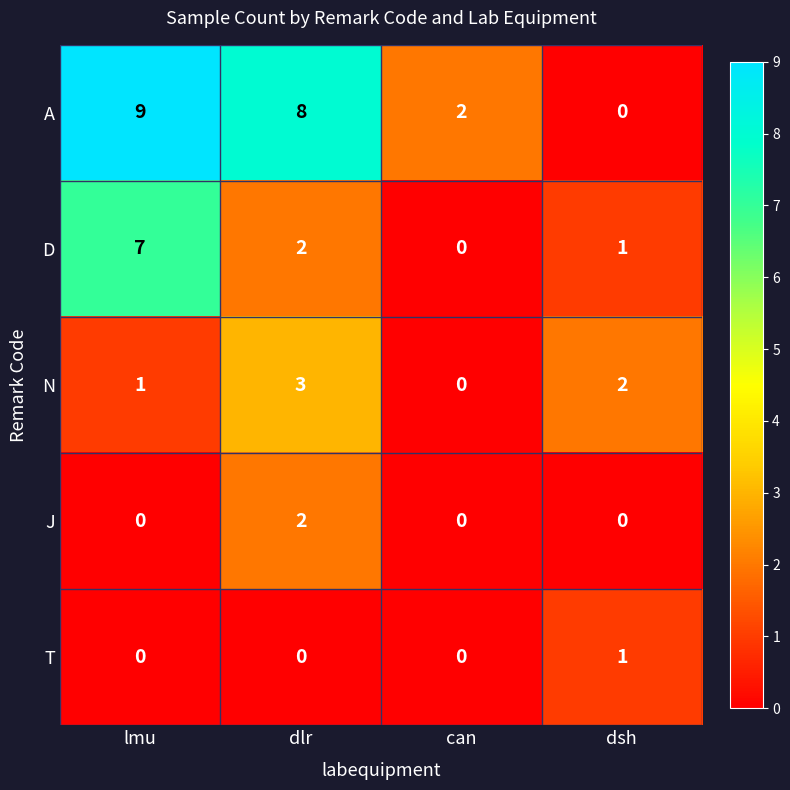

What is the average value of the A series?

5